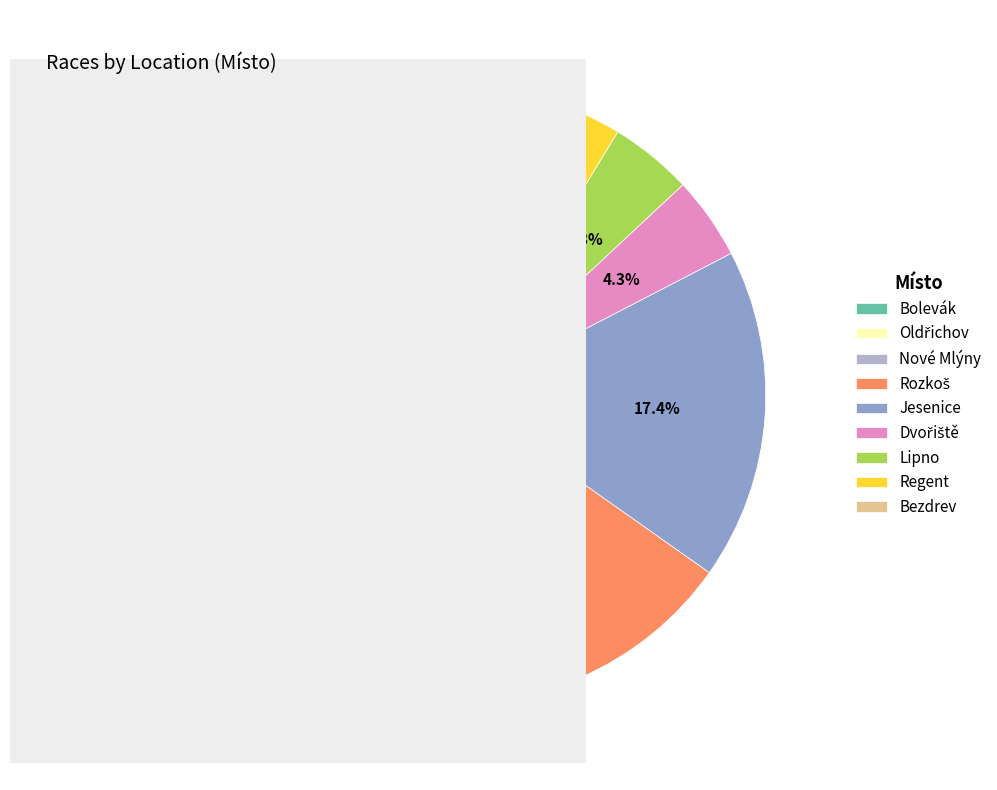

What percentage is NOT represented by Jesenice?

82.6%